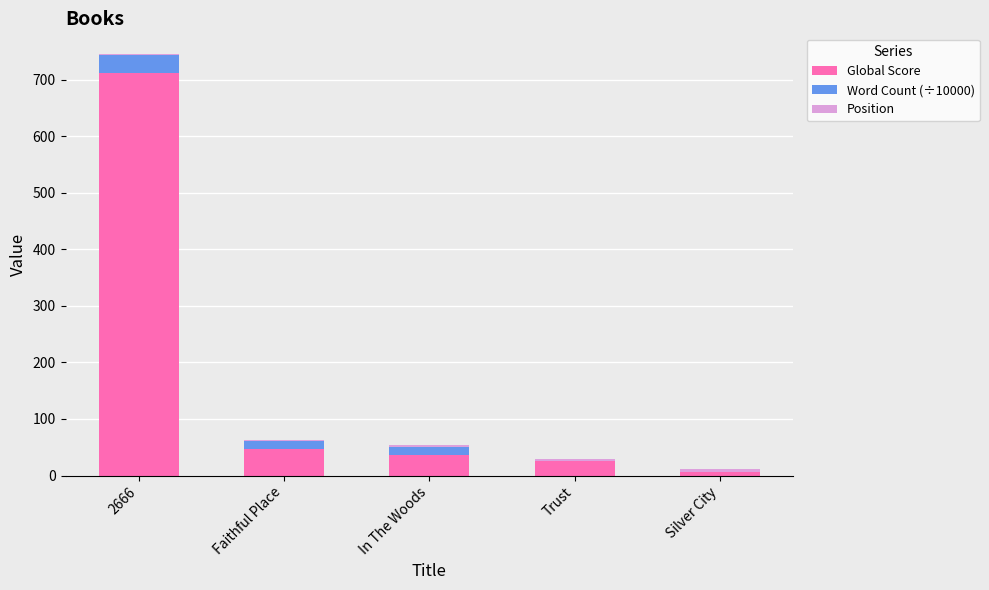

The value of Global Score at 2666 is 1245.9. True or false?

False